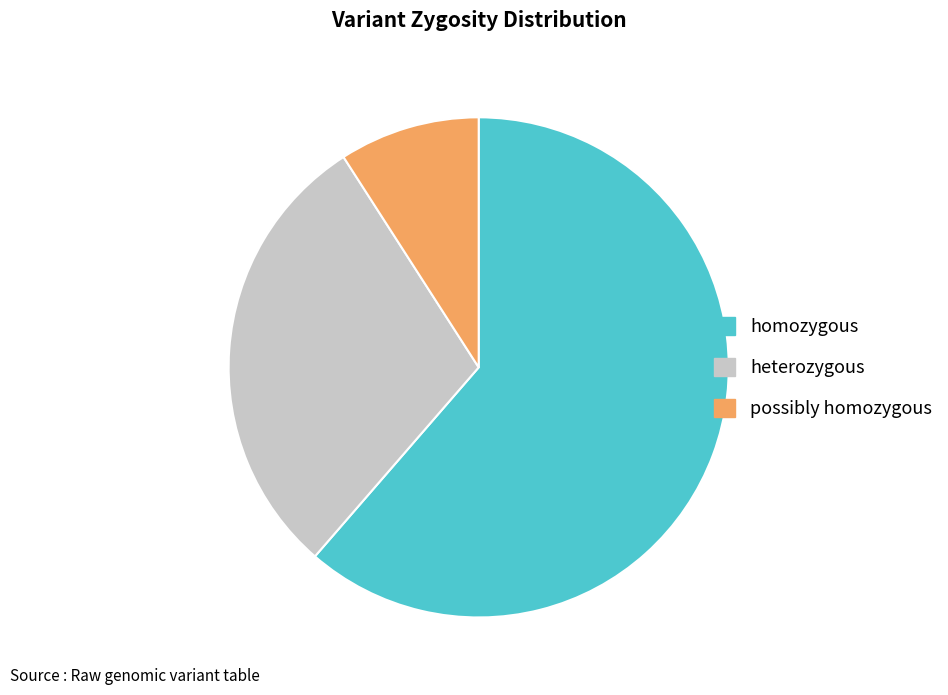

Approximately how many times larger is the value at possibly homozygous compared to heterozygous?

0.3